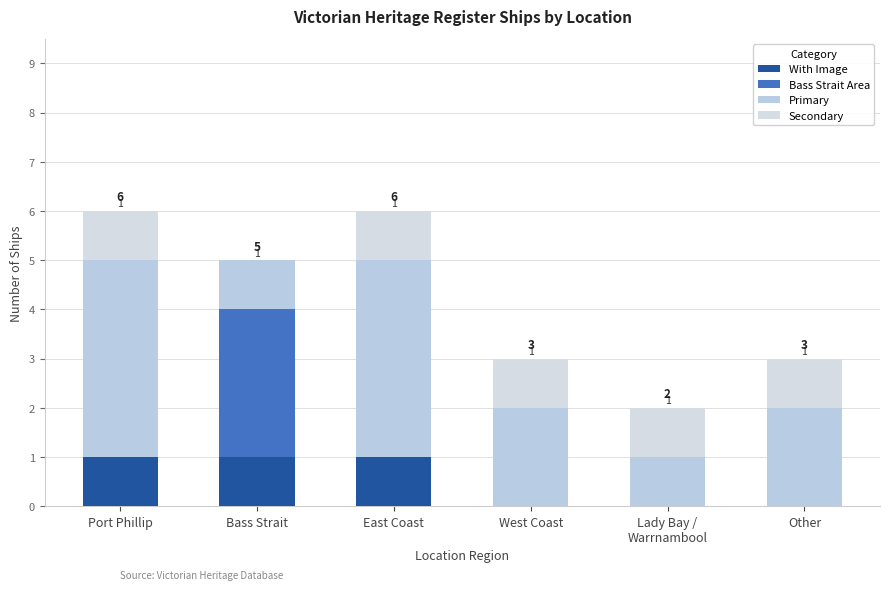

How many categories are shown in the chart?

6